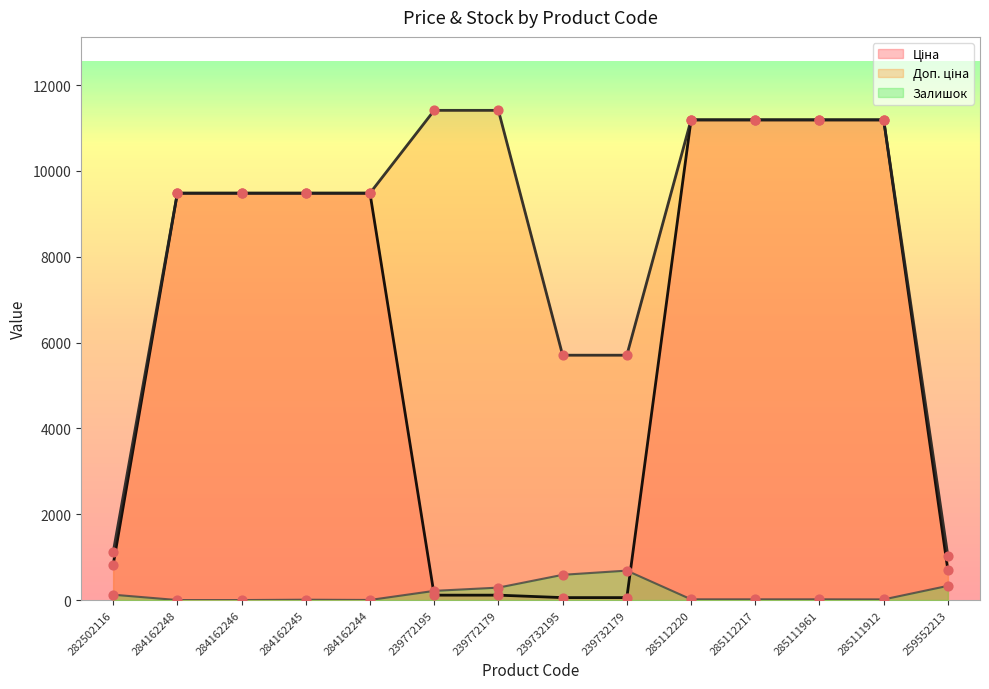

What are all the series names shown in the legend?

Ціна, Доп. ціна, Залишок